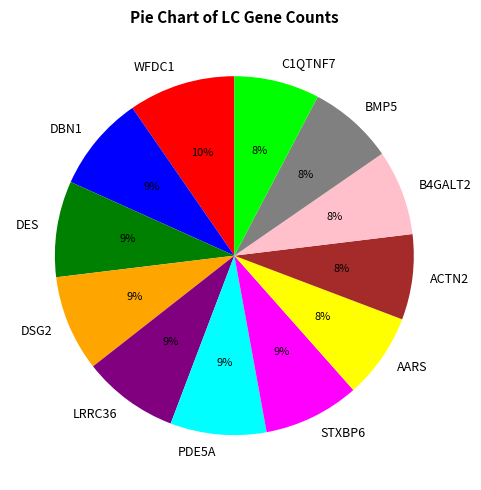

Does DSG2 account for over 50% of the chart?

No